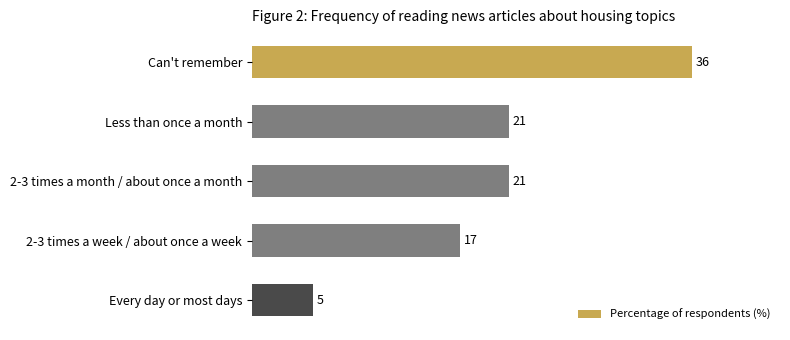

Count the values in the range 17 to 21.

3